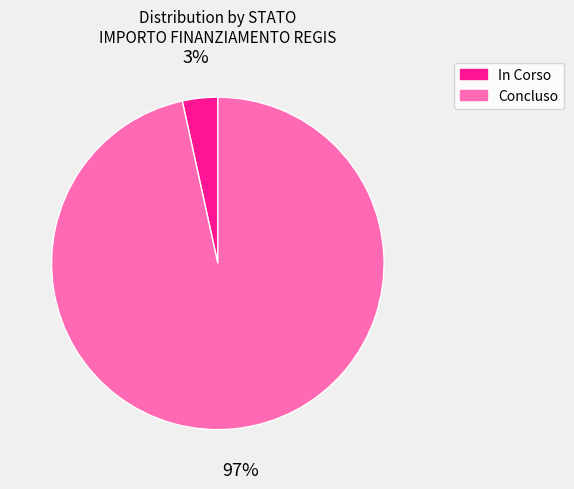

How many segments does this pie chart have?

2